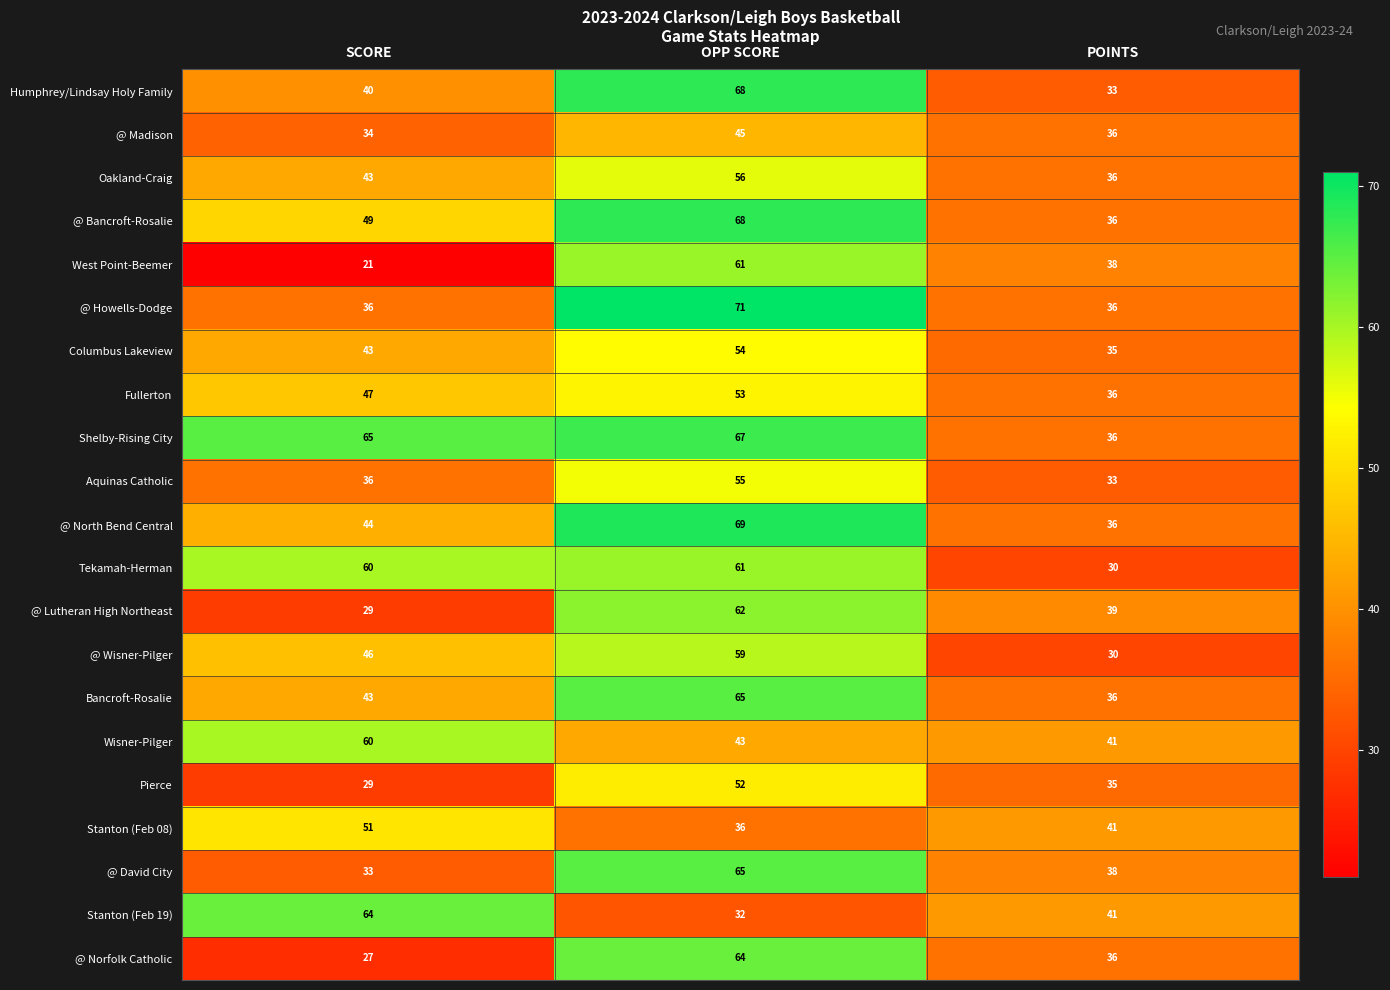

Which series has the largest range (max minus min)?

West Point-Beemer